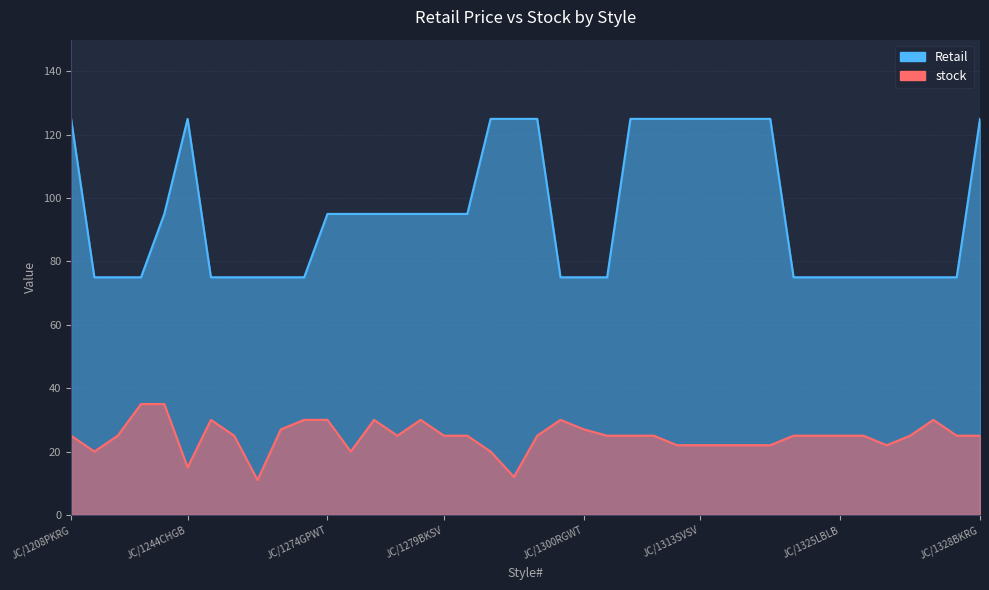

Which category has the lowest value in the Retail series?

JC/1234GPGD